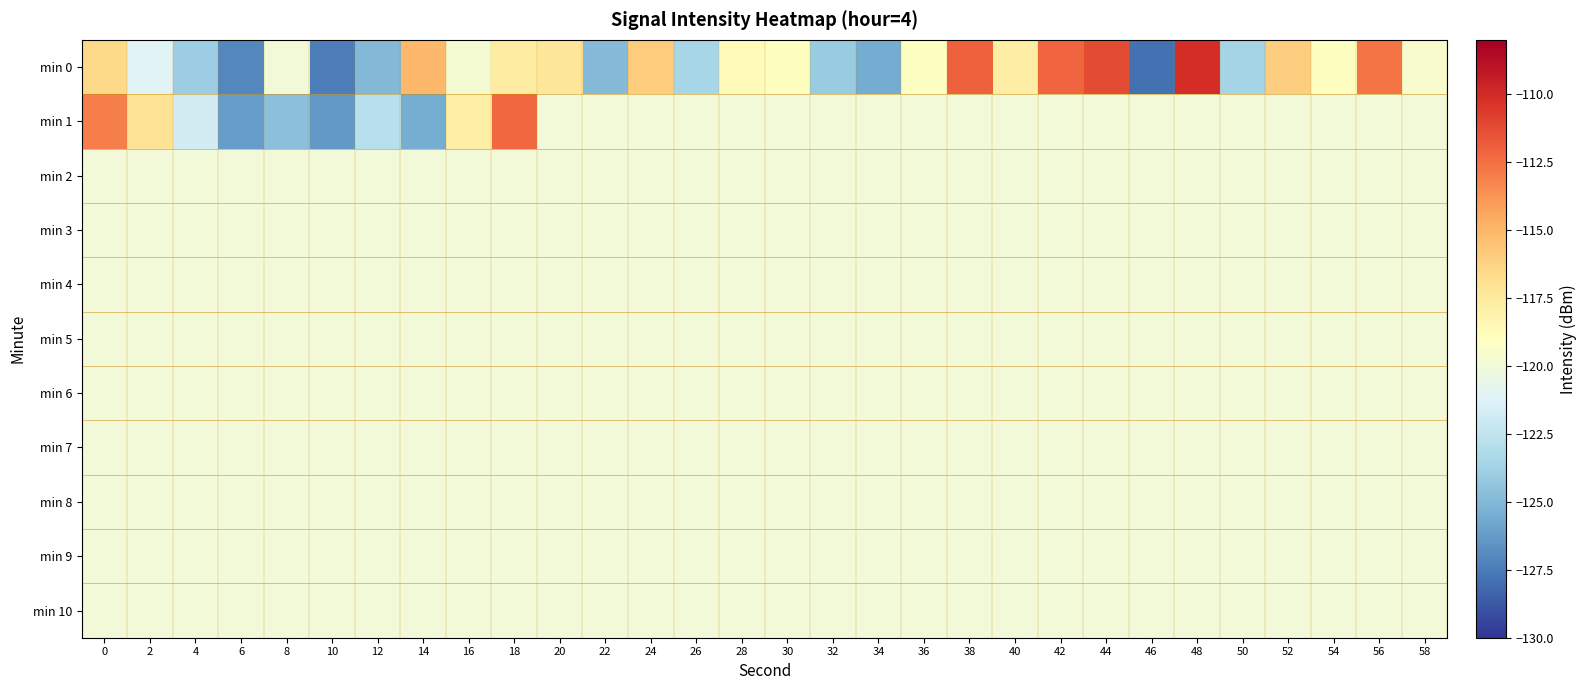

What is the total value across all series at 58?

-1319.5